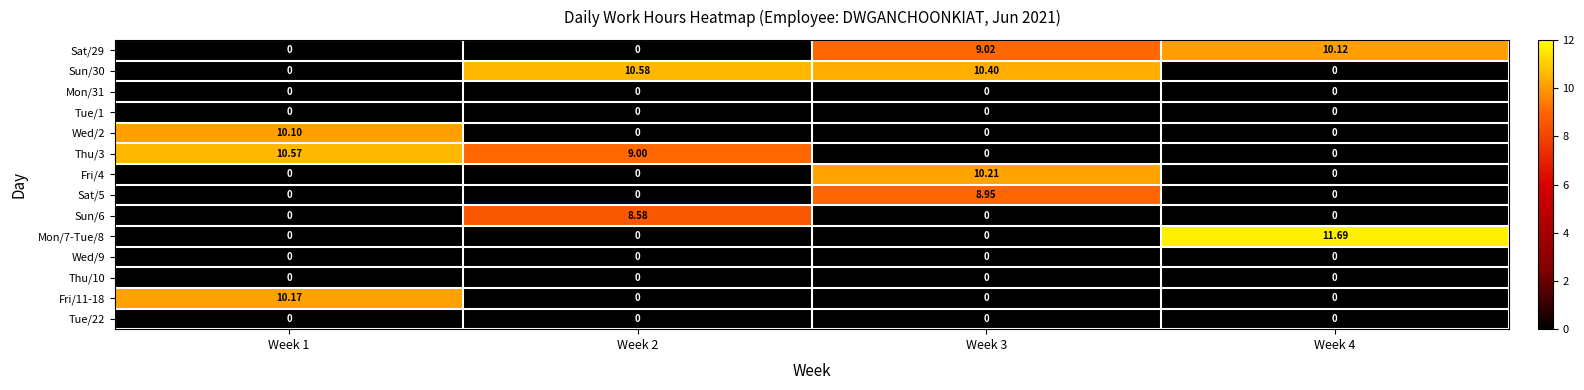

Count the number of categories in the chart.

4